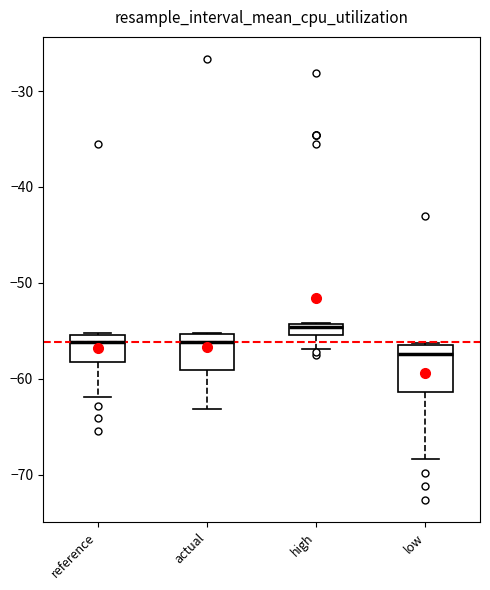

Where is the lower edge of the box for reference on the y-axis? The values are not printed on the chart, so give them approximately, as read against the axis.

-58